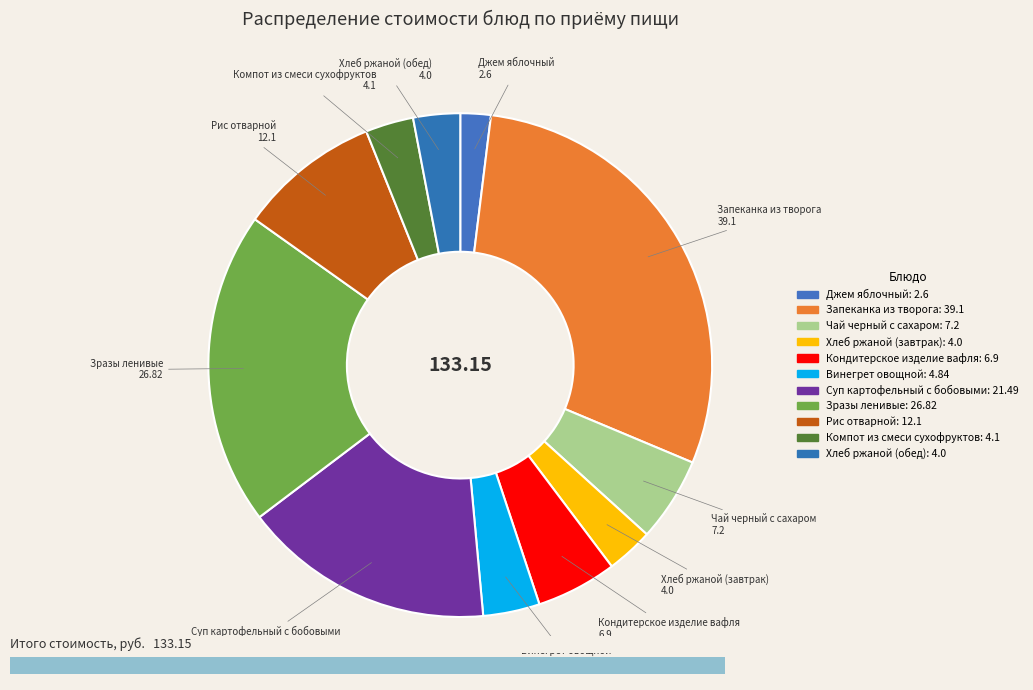

Count the number of slices in the pie.

11